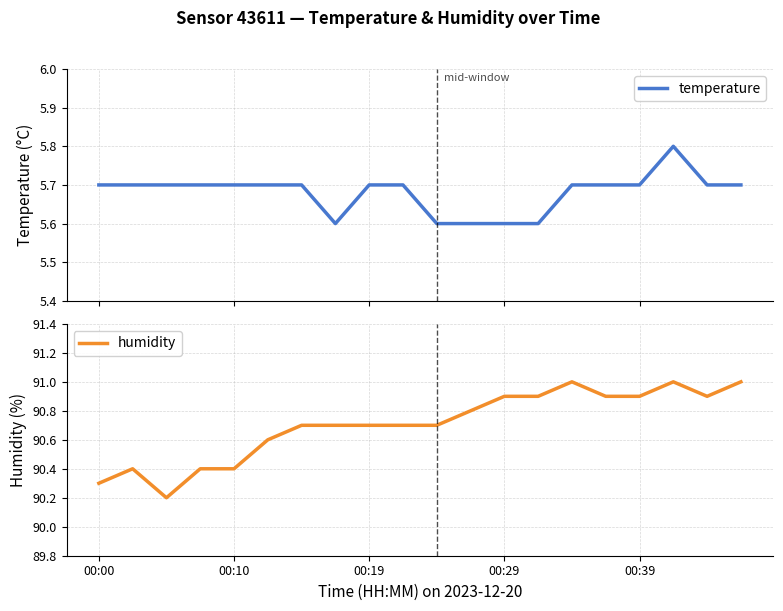

What is the highest value of the temperature series?

5.8